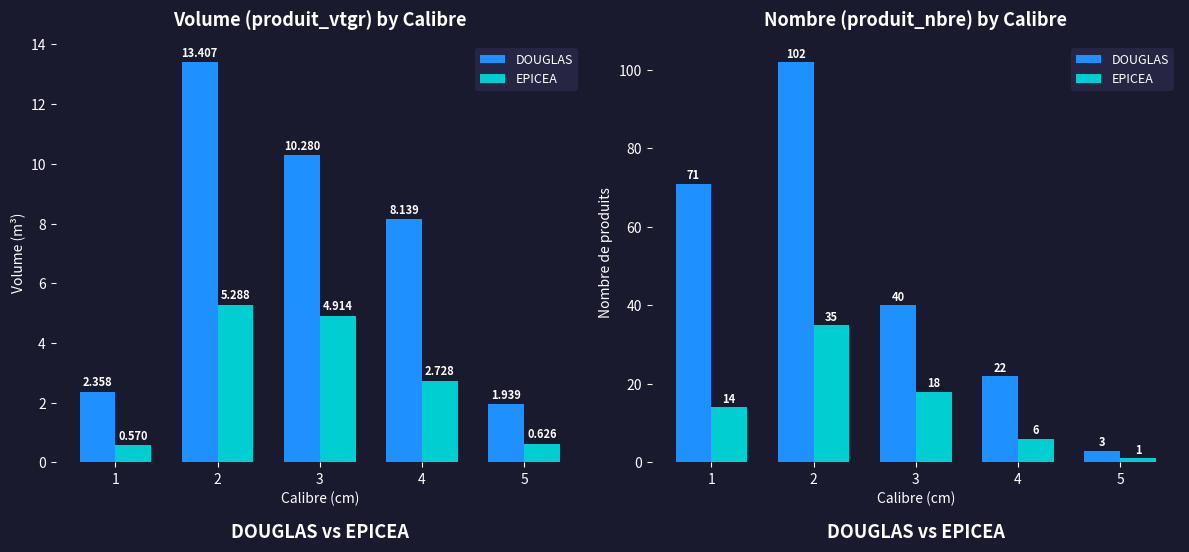

How many bars are there in total?

10